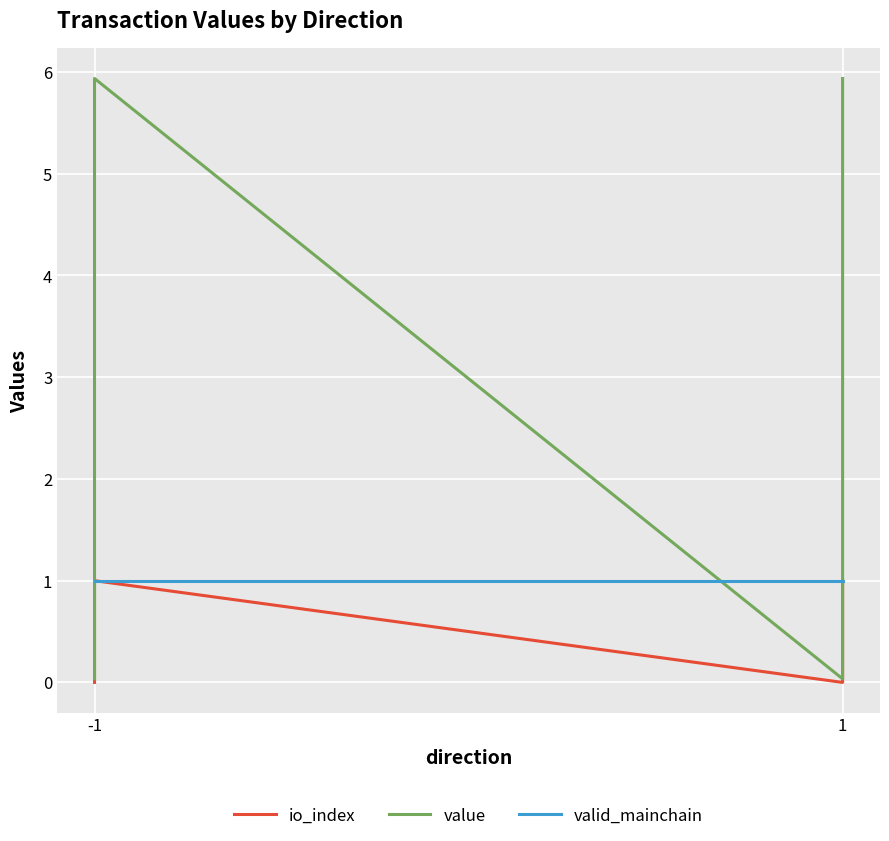

Is it true that valid_mainchain equals 1.5 at 1?

False